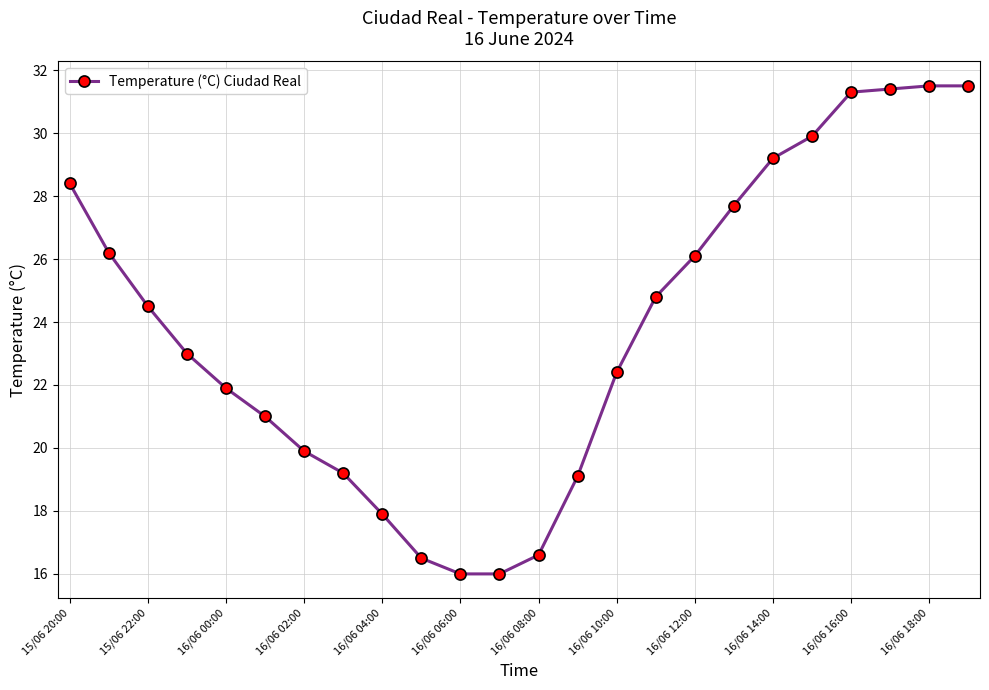

What is the smallest value displayed?

16.0